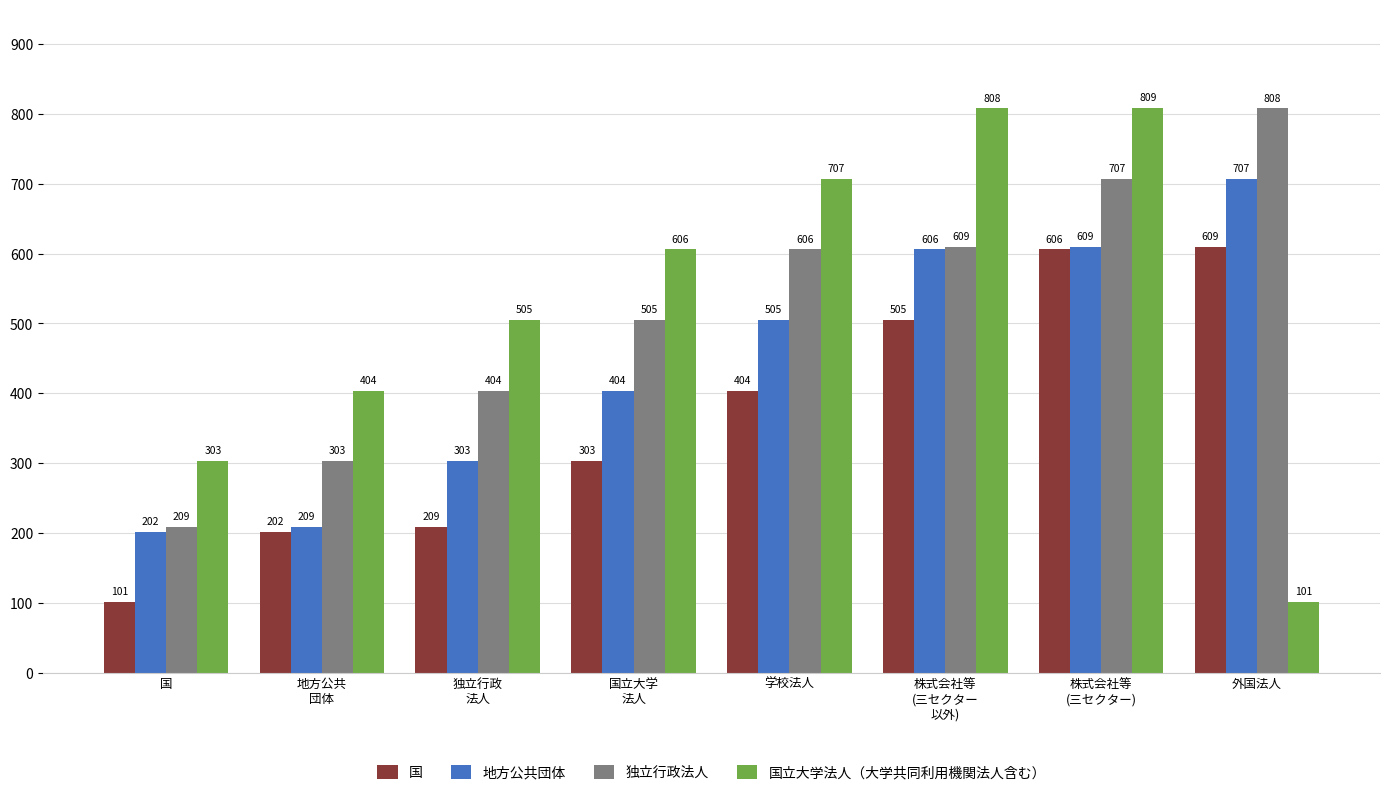

True or false: 独立行政法人 has a value of 277 at 株式会社等
(三セクター).

False